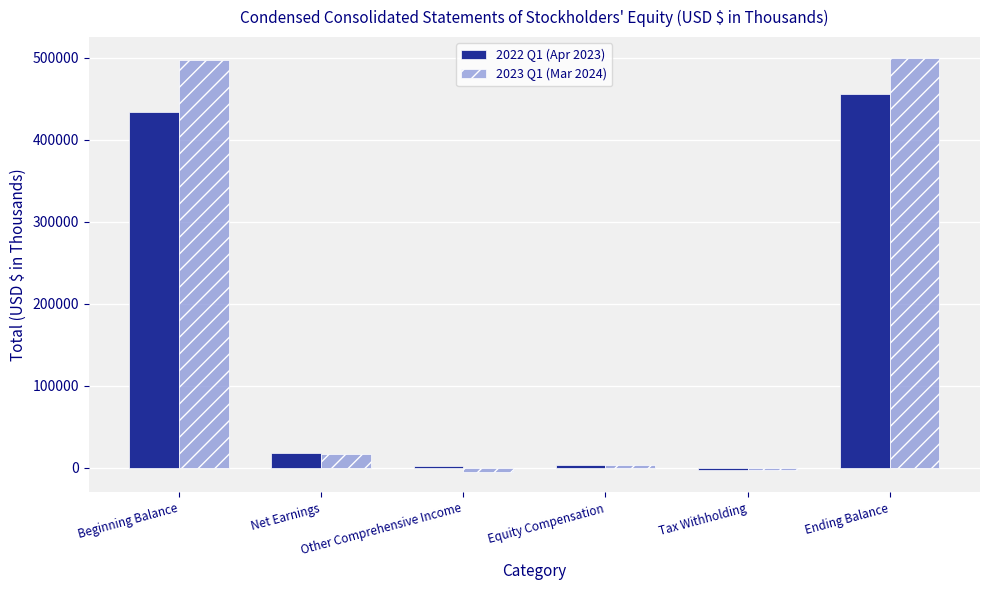

What is the maximum value shown in the chart?

499988